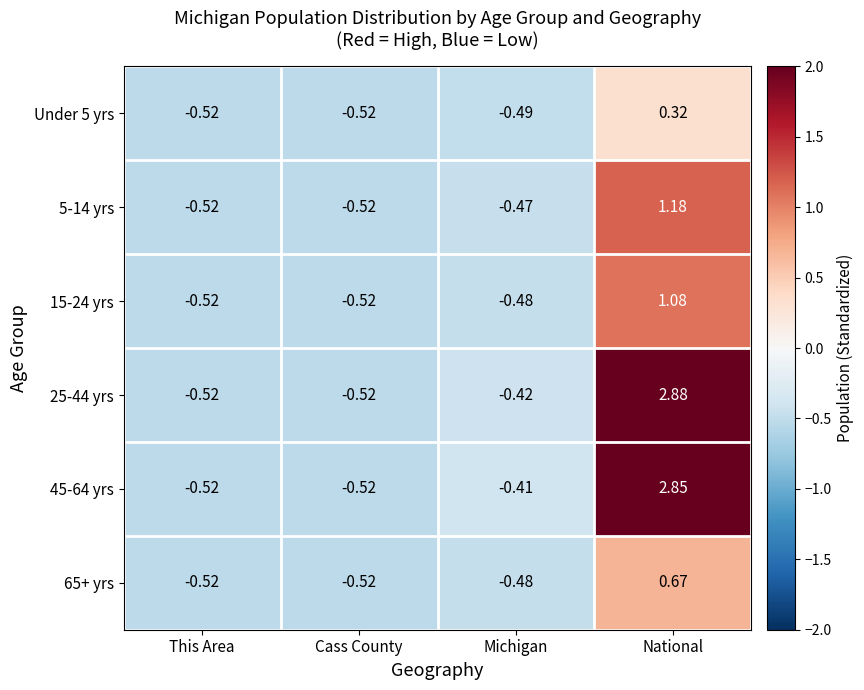

Which series has the widest spread of values?

25-44 yrs